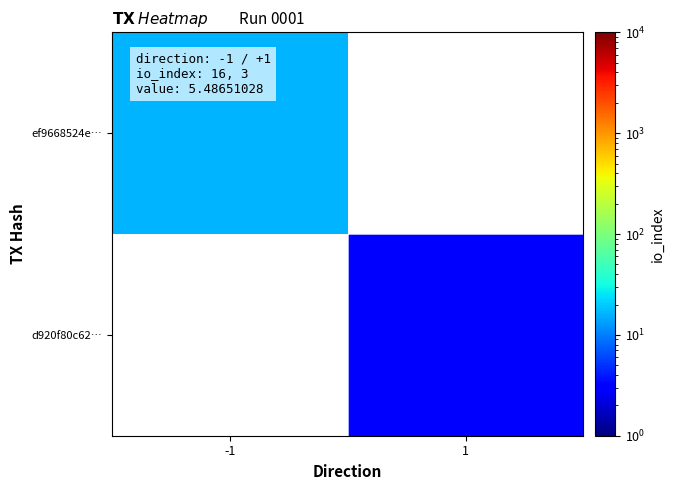

Rank the categories by d920f80c62… value from highest to lowest.

-1, 1